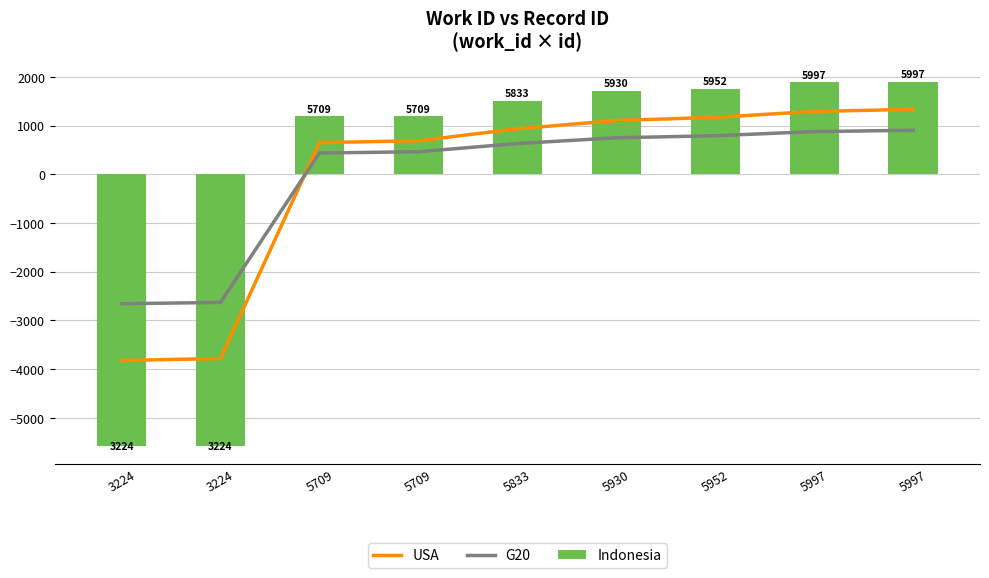

At which label does Indonesia first exceed 1511?

5833